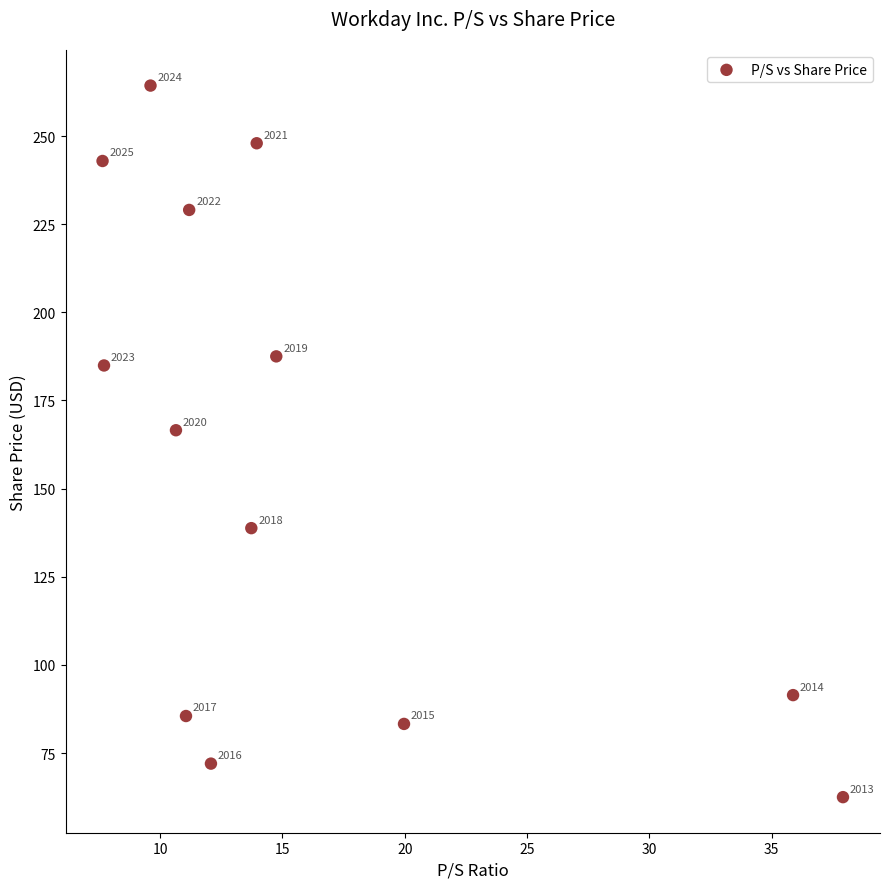

What is the range of X values (max minus min)?

30.3